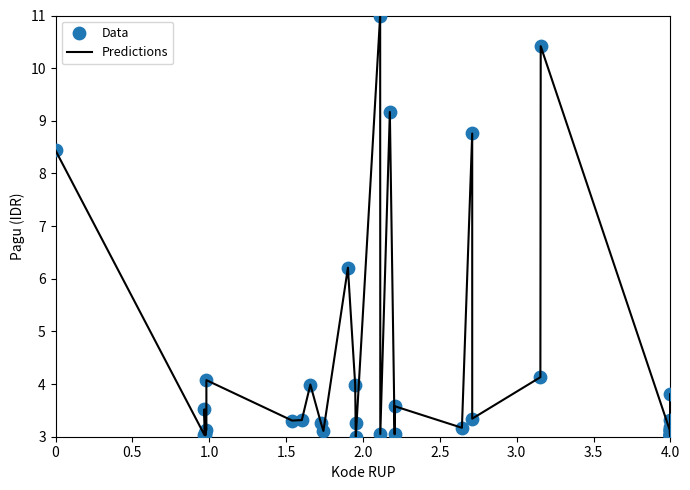

What is the maximum value shown in the chart?

11.0